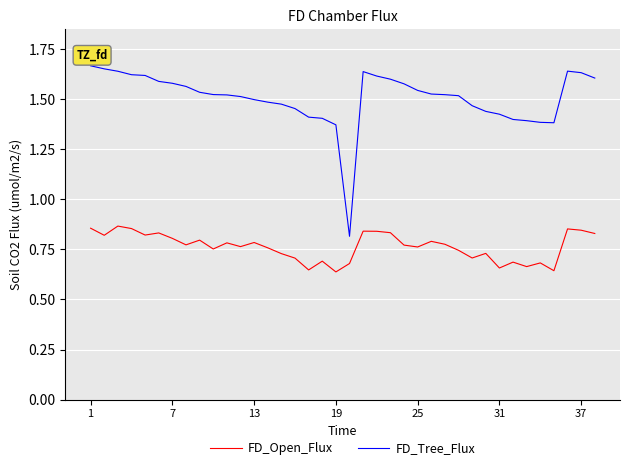

What is the sum of all FD_Open_Flux values?

29.0